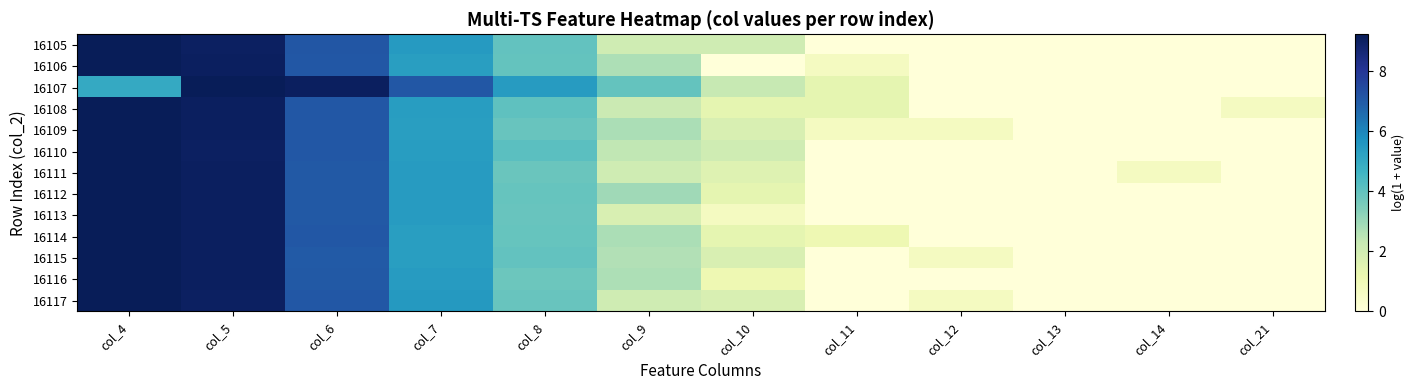

Which series has the largest total across all categories?

16107